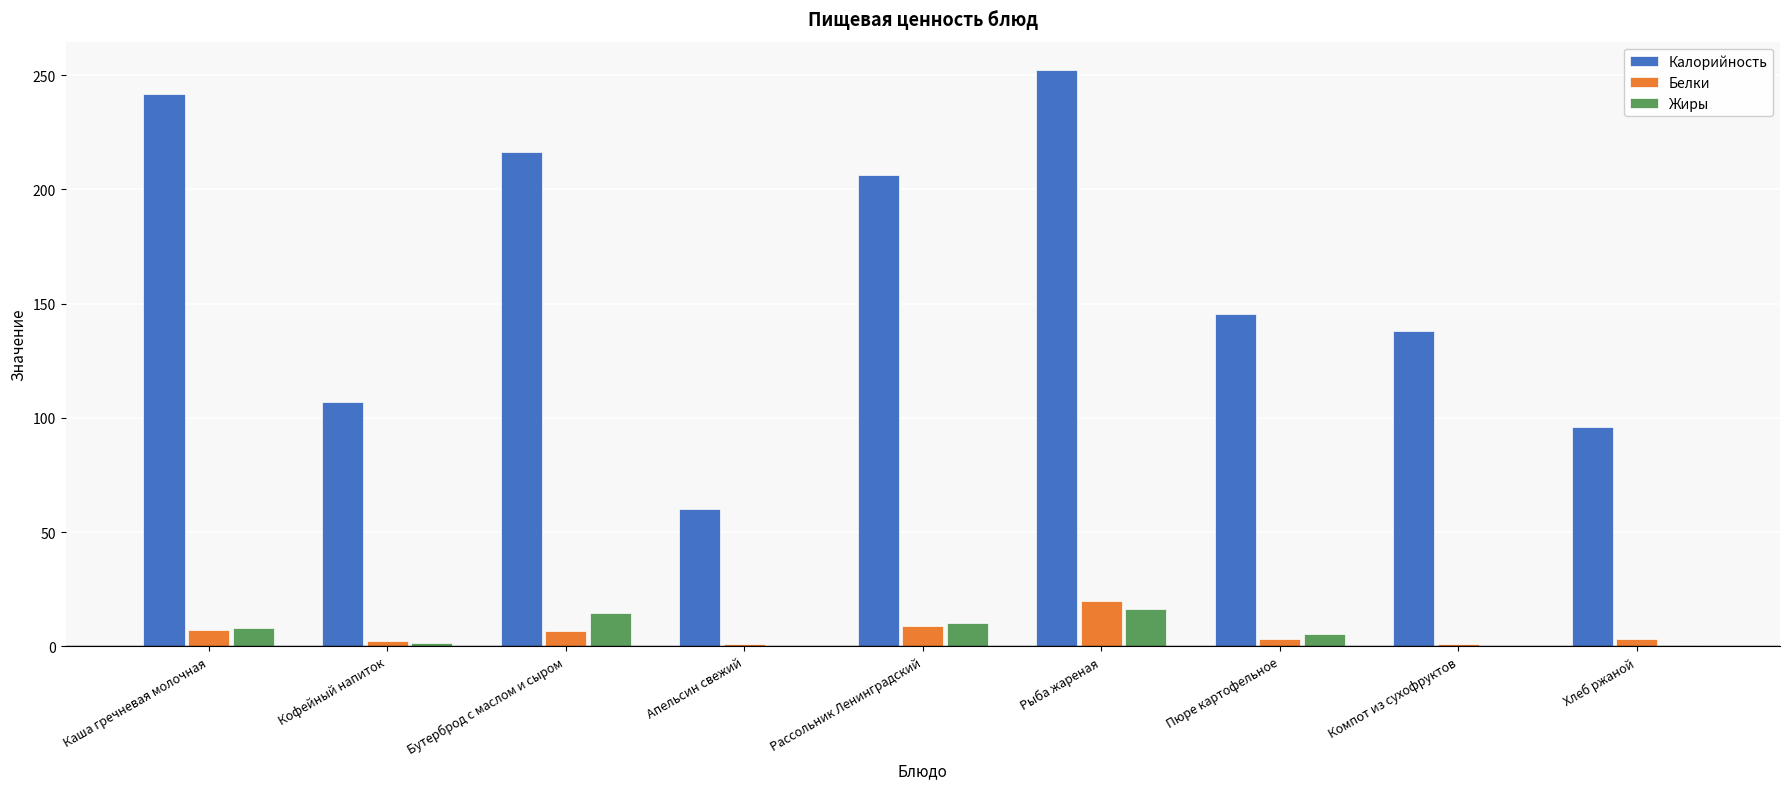

Is it true that Белки equals 19.7 at Рыба жареная?

True